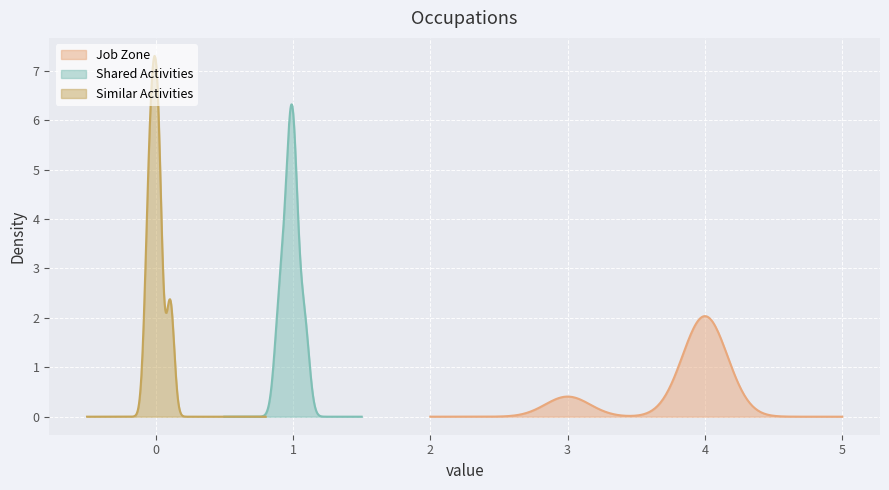

What is the highest value of the Job Zone series?

4